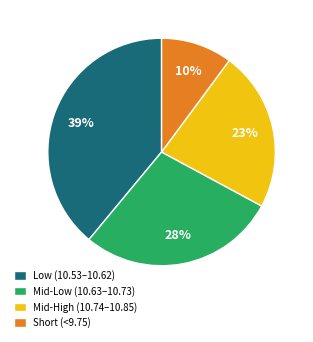

Is there any slice that represents more than half of the pie?

No